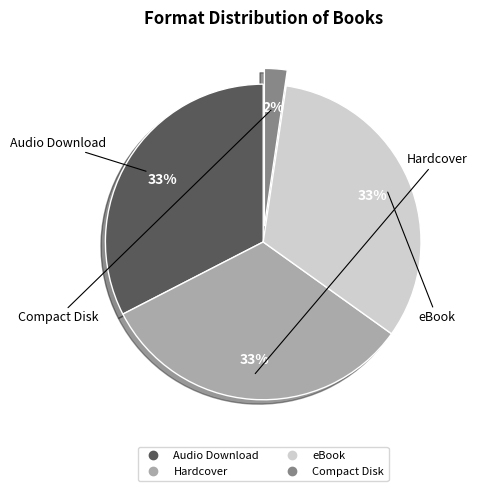

Between Compact Disk and Hardcover, which is larger?

Hardcover